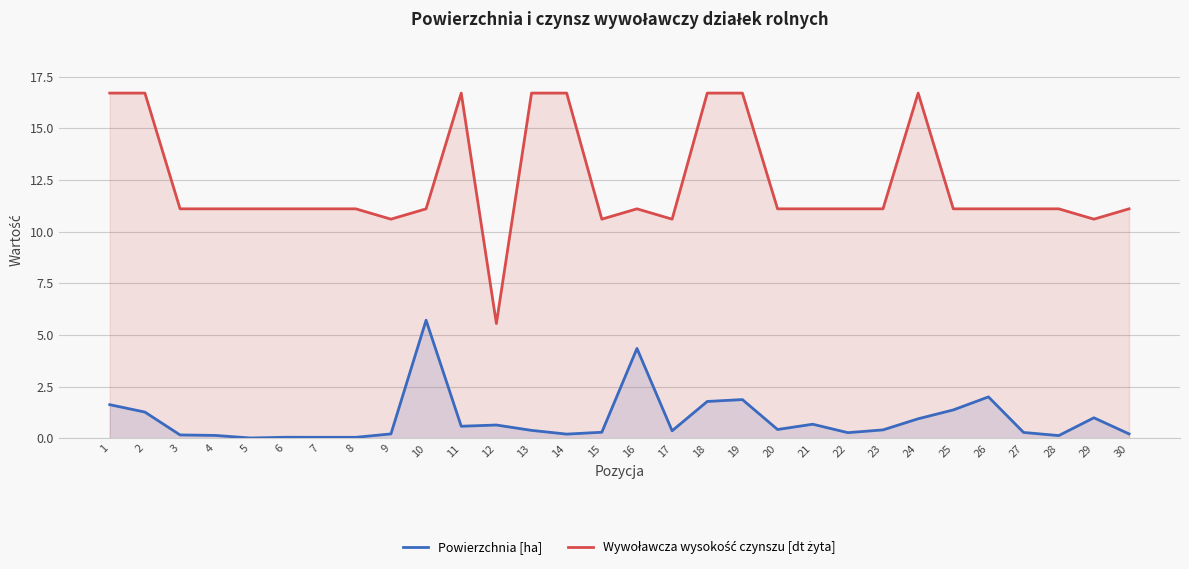

How many lines are shown in the chart?

2